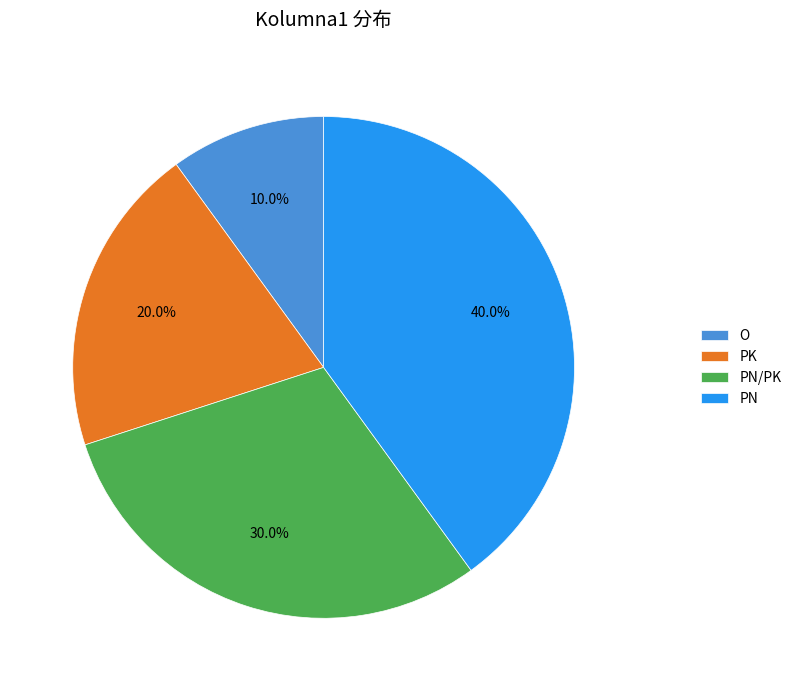

True or false: PN/PK accounts for 20% of the total.

False